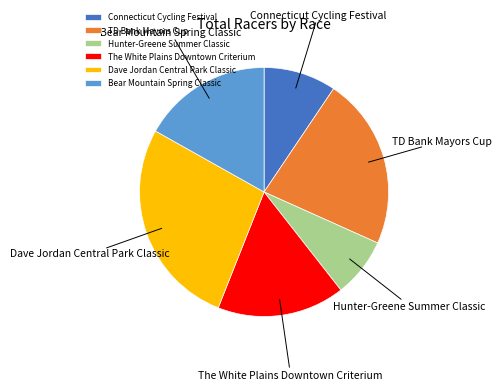

Which slice is the smallest?

Hunter-Greene Summer Classic